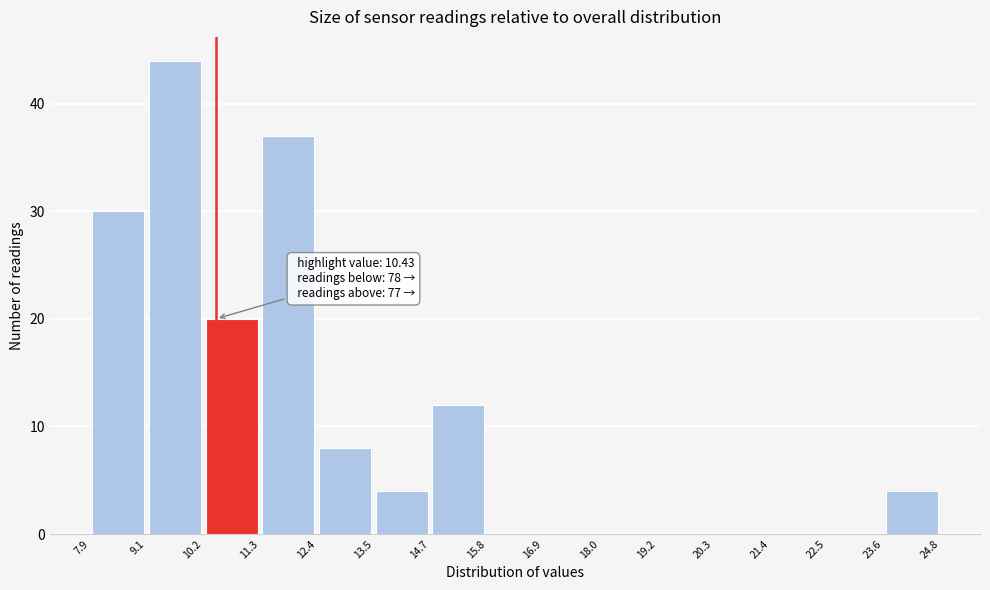

Which range on the x-axis has the tallest bar?

9.1 to 10.2